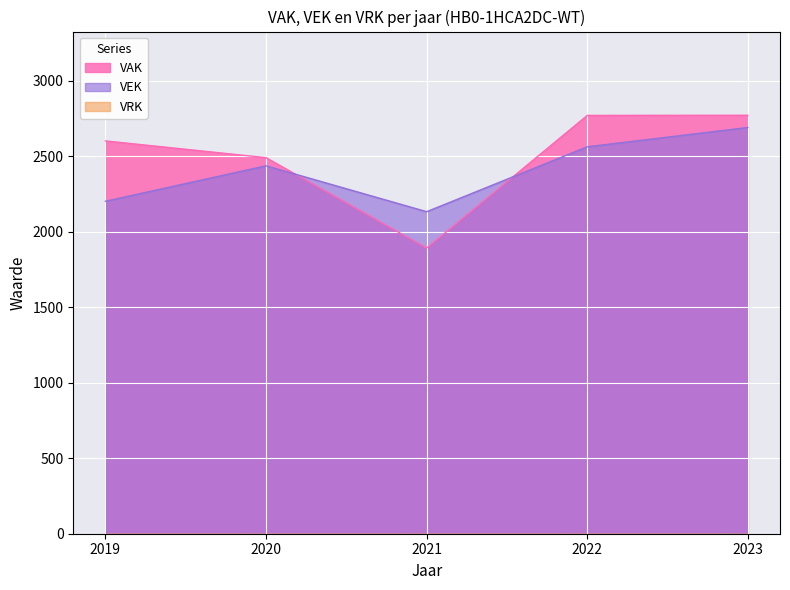

Which series changed the most between 2022 and 2023?

VEK